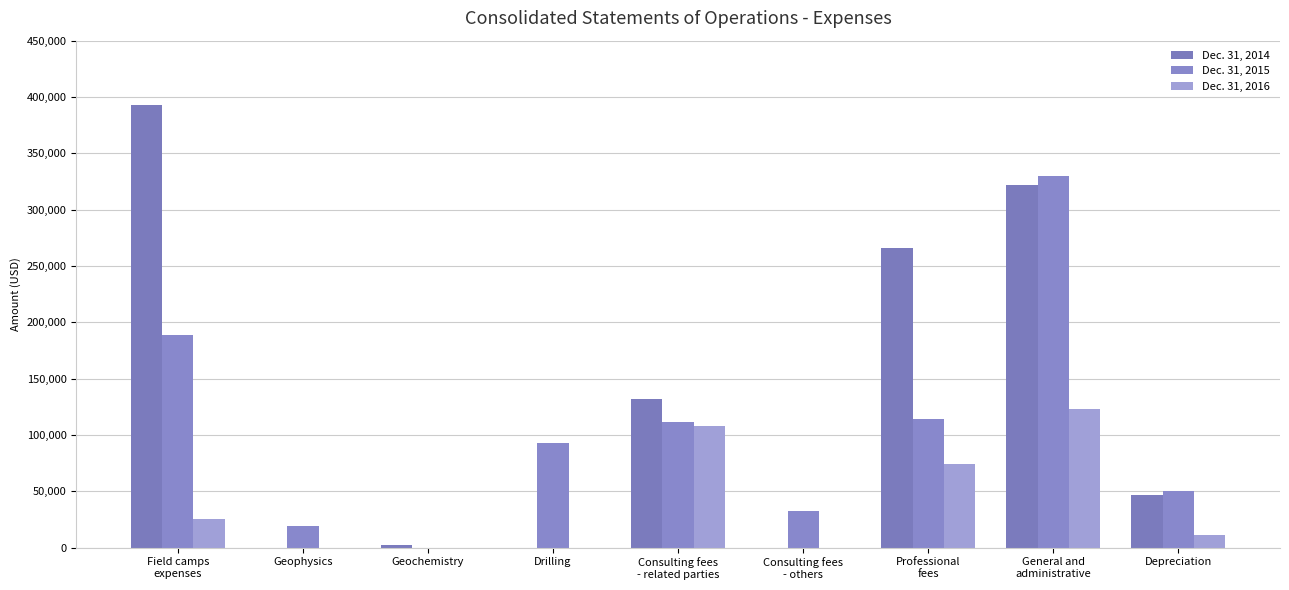

What is the spread (max minus min) of values at Depreciation?

39541